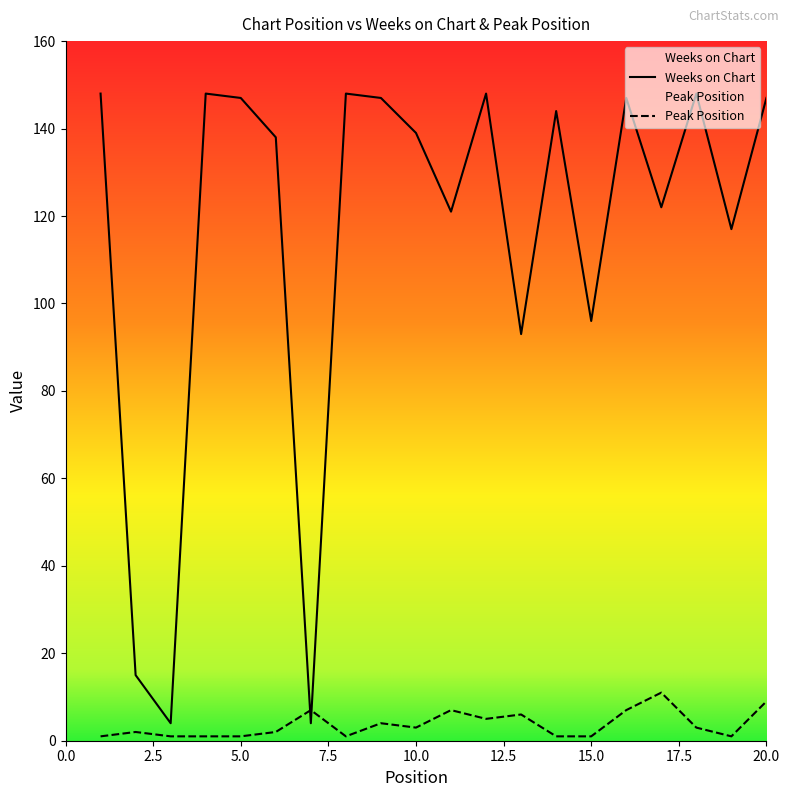

Between which two adjacent categories do Weeks on Chart and Peak Position first intersect?

6 and 7